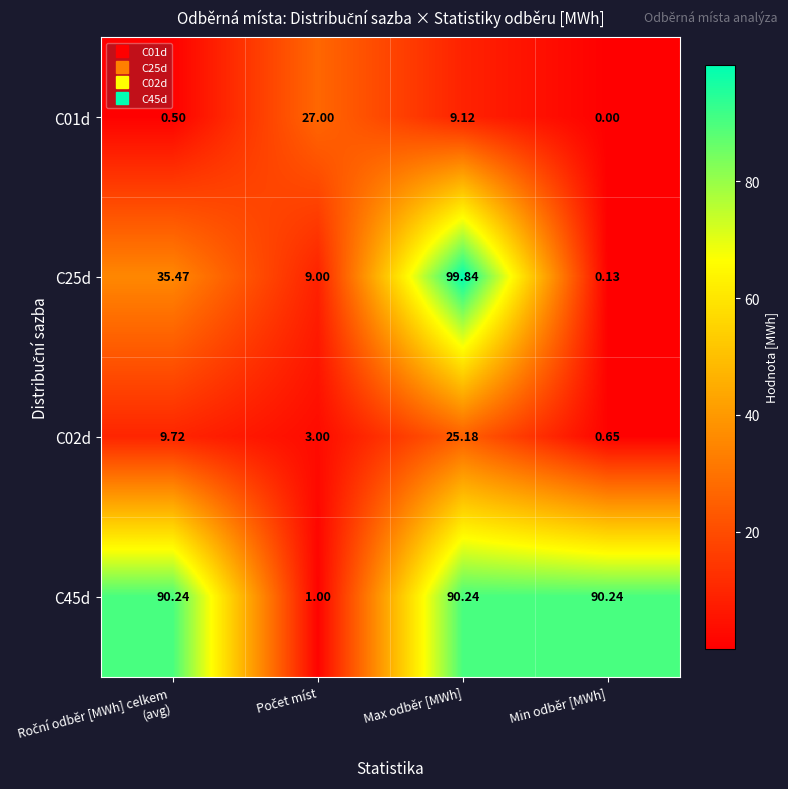

At which category does the chart reach its peak across all series?

Max odběr [MWh]